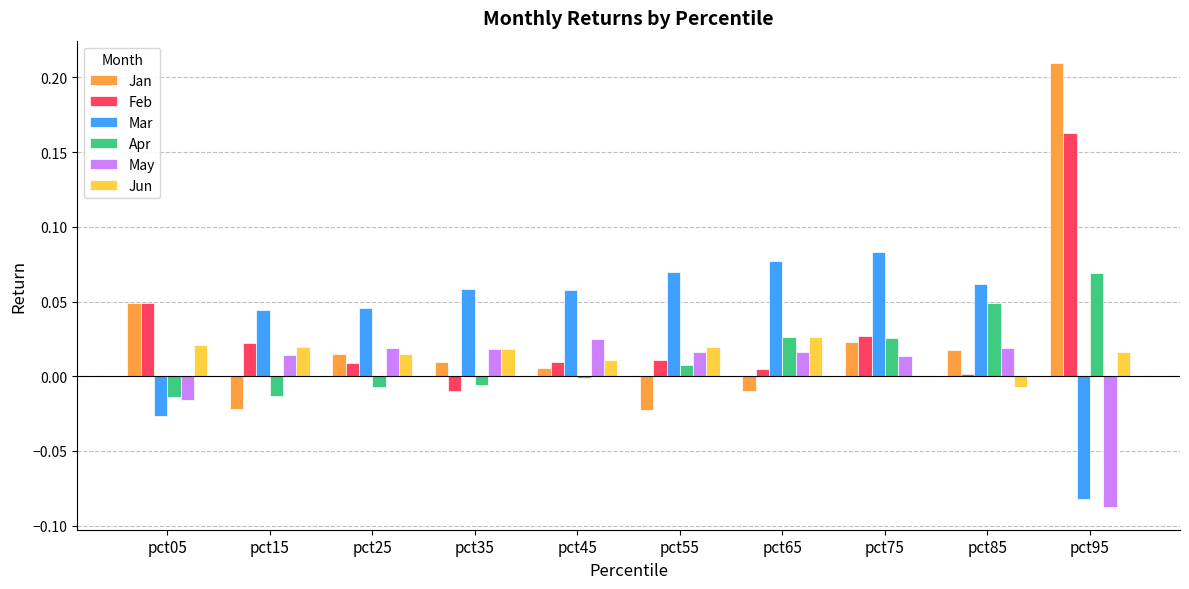

Is the value of Jun at pct35 greater than the value of Feb at pct55?

Yes